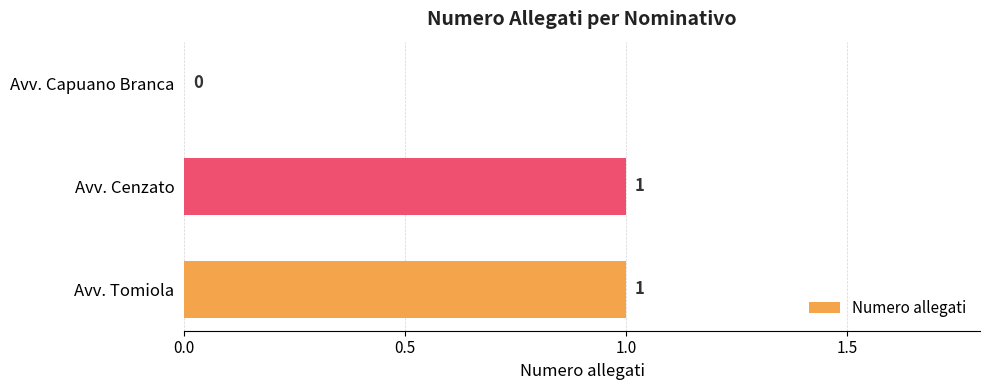

True or false: the data shows 0 at Avv. Tomiola.

False